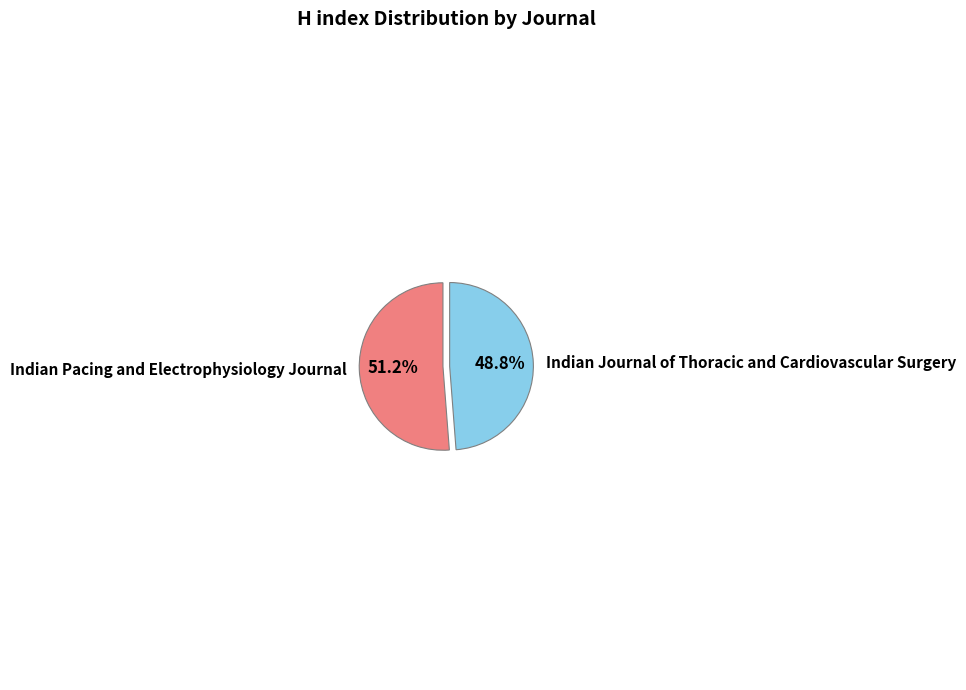

Combined, do Indian Pacing and Electrophysiology Journal and Indian Journal of Thoracic and Cardiovascular Surgery account for over 50%?

Yes